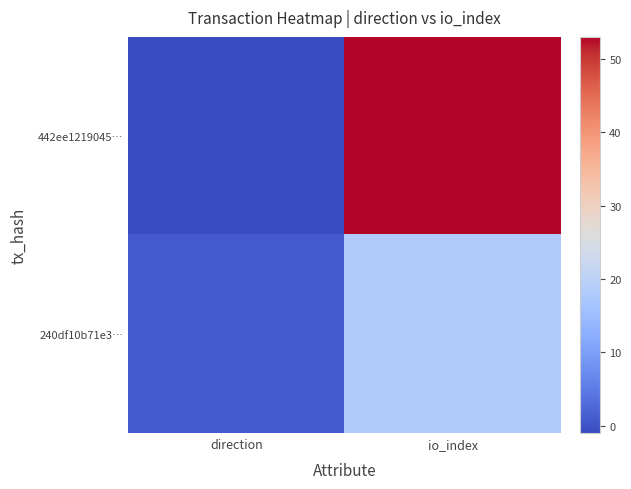

Reading right to left, transcribe all the data shown in this chart.

442ee1219045…: io_index=53	direction=-1
240df10b71e3…: io_index=18	direction=1